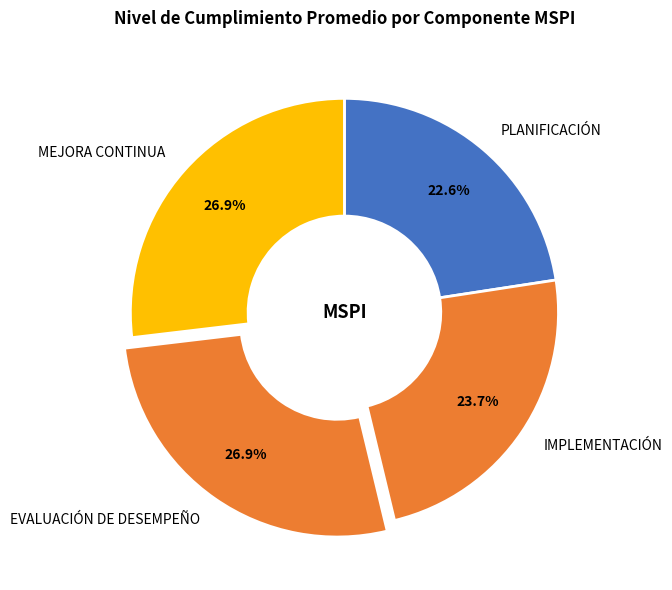

Do MEJORA CONTINUA and PLANIFICACIÓN together represent more than half of the pie?

No